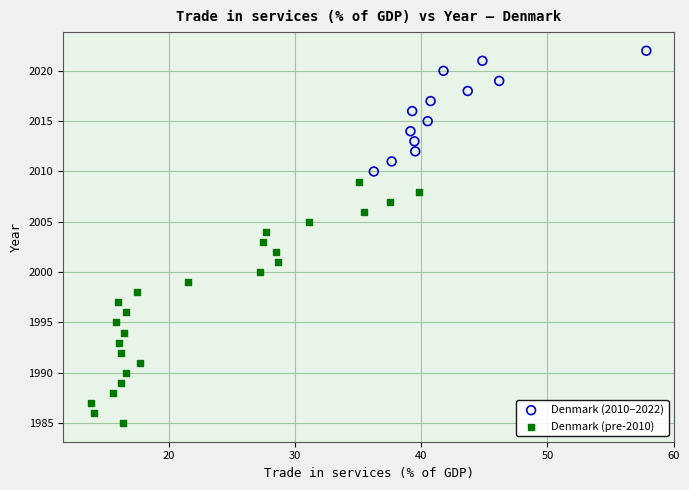

Which series contains the highest Y value?

Denmark (2010–2022)